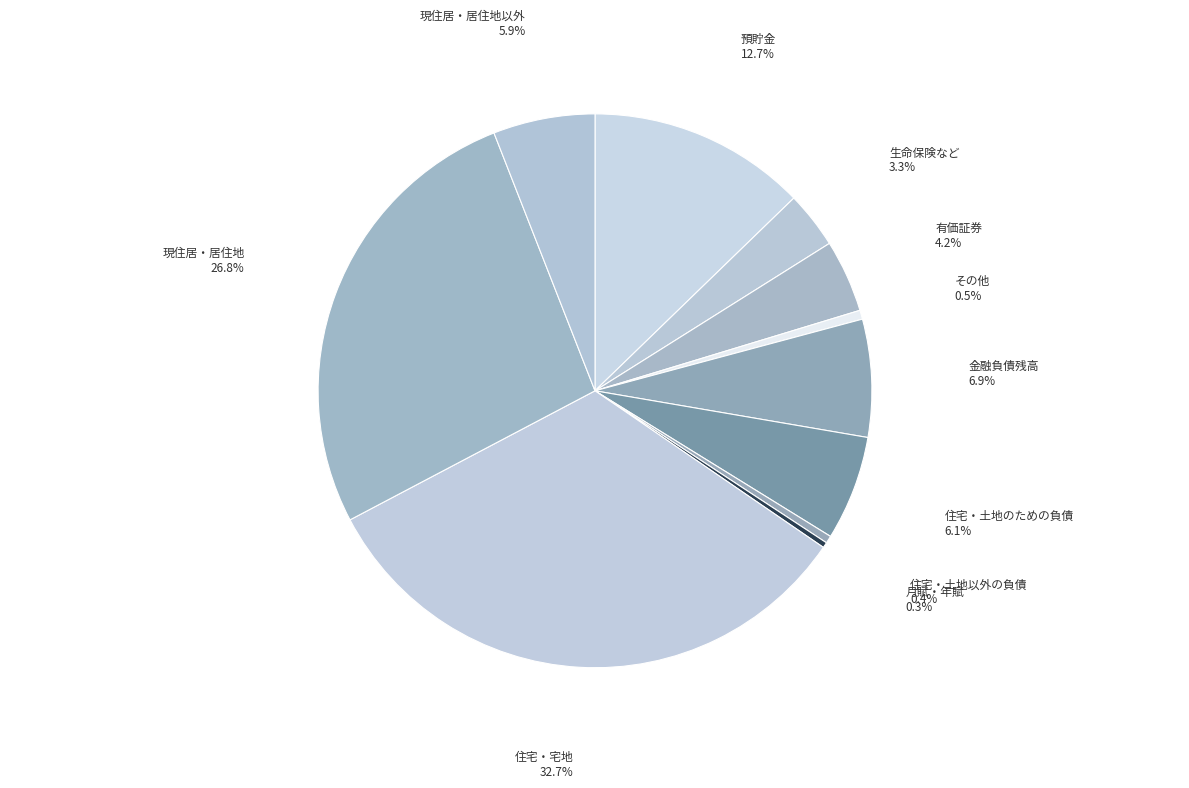

Which has a higher value, 生命保険など or 現住居・居住地以外?

現住居・居住地以外